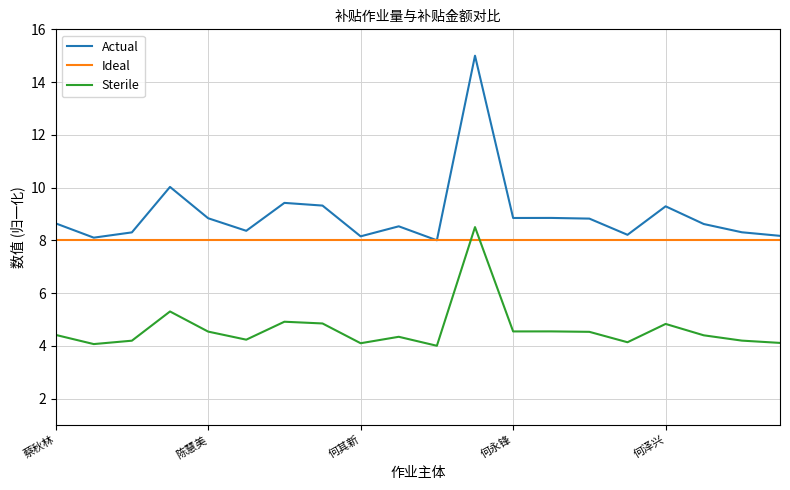

Rank the series by their average value, from highest to lowest.

Actual, Ideal, Sterile